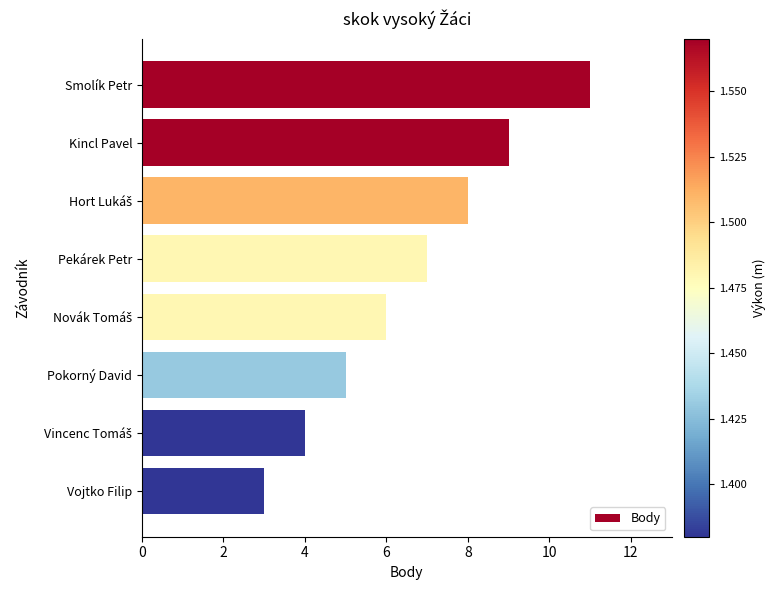

Which label corresponds to the smallest value in the chart?

Vojtko Filip